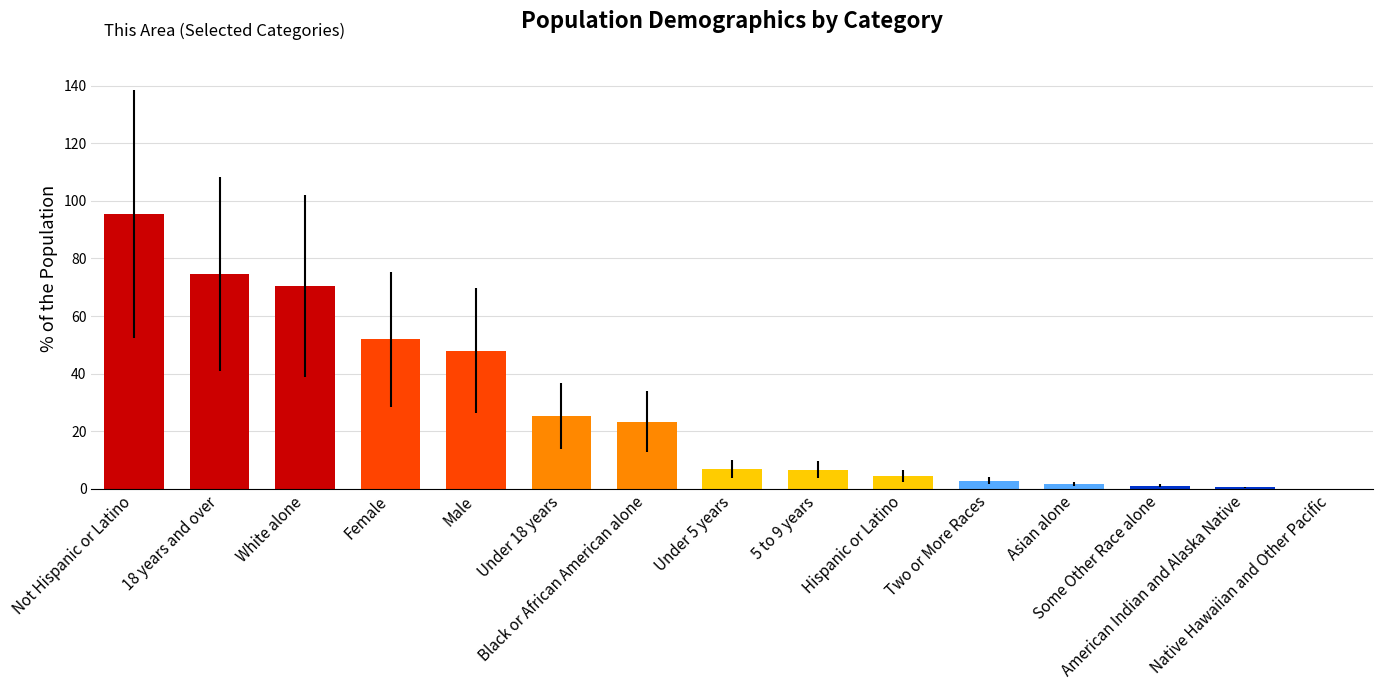

What is the maximum value shown in the chart?

95.5